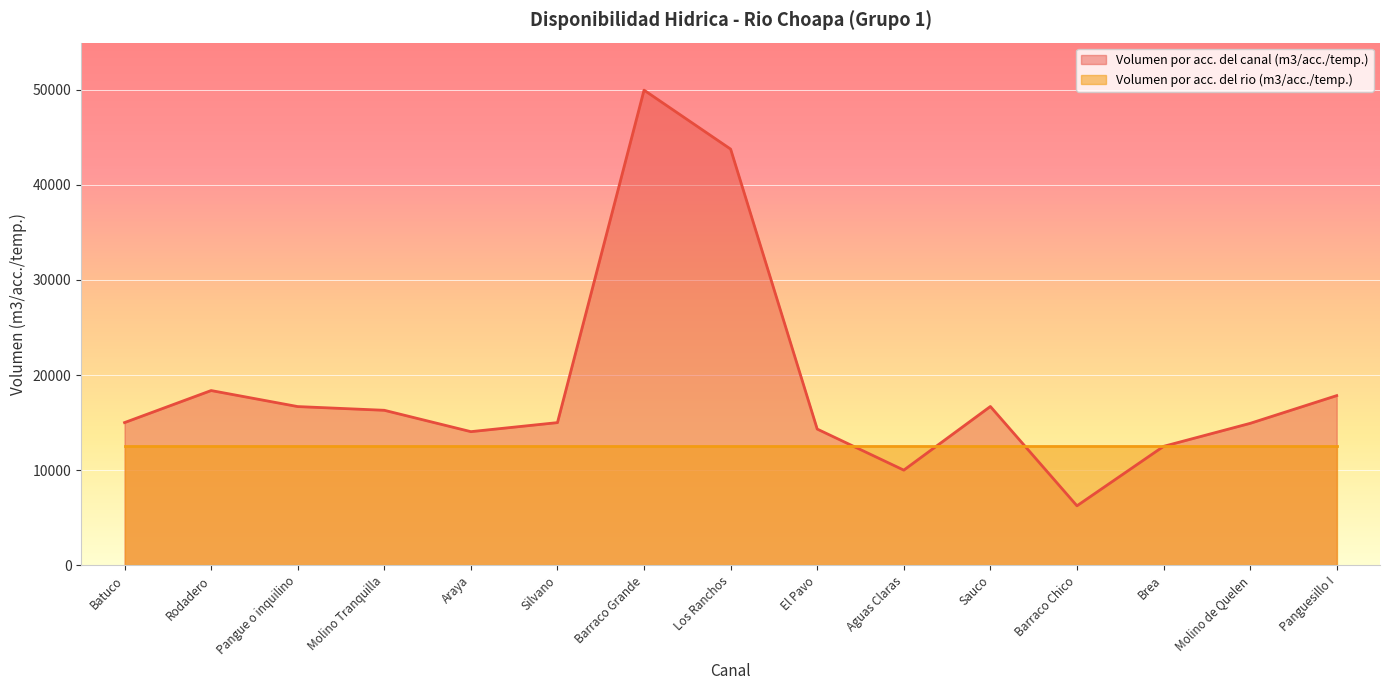

At which category does the chart reach its minimum across all series?

Barraco Chico